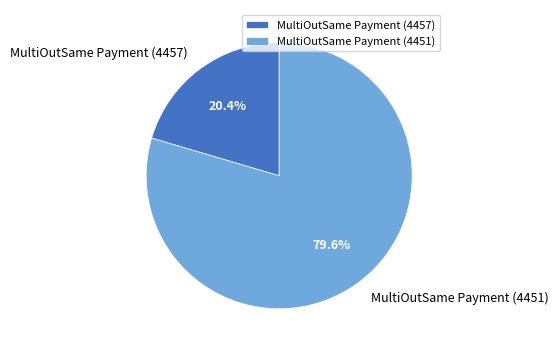

What is the largest slice in the pie chart?

MultiOutSame Payment (4451)